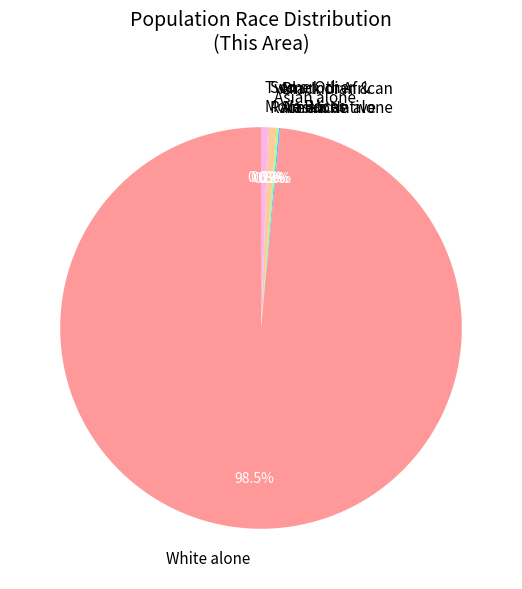

Which category has the biggest portion of the pie?

White alone